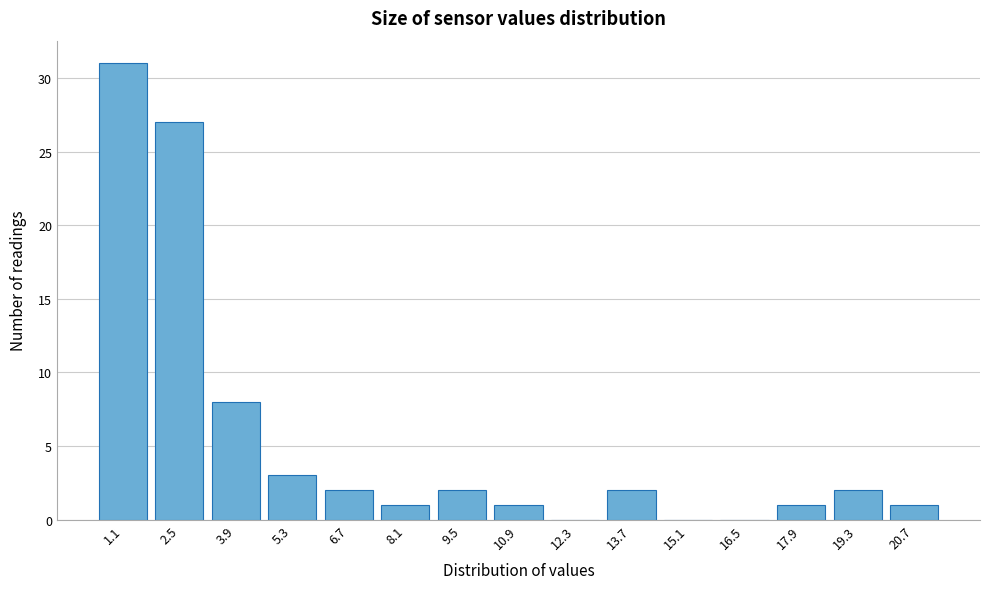

Reading left to right, transcribe all the data shown in this chart.

1.1=31	2.5=27	3.9=8	5.3=3	6.7=2	8.1=1	9.5=2	10.9=1	12.3=0	13.7=2	15.1=0	16.5=0	17.9=1	19.3=2	20.7=1